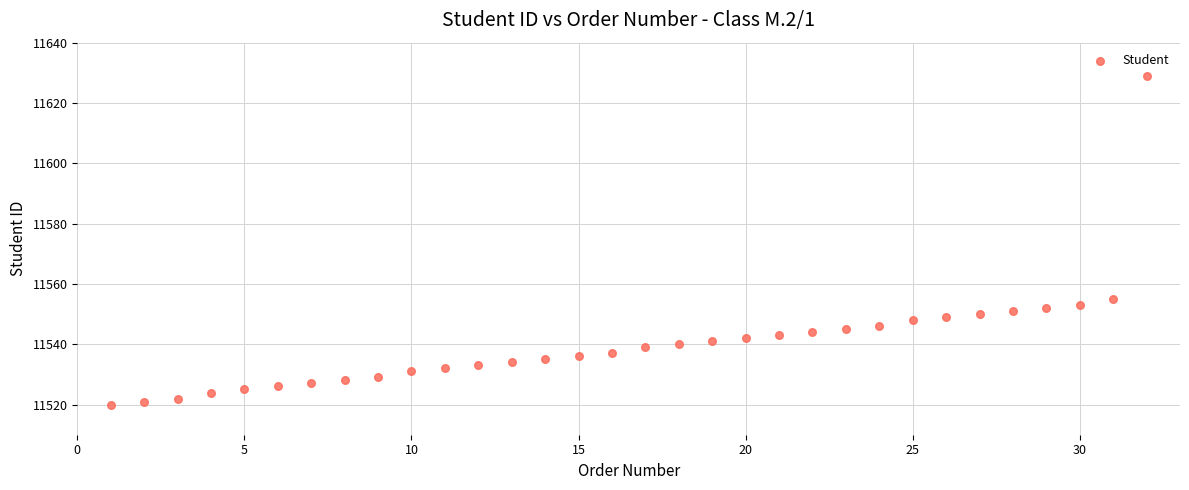

What is the range of X values (max minus min)?

31